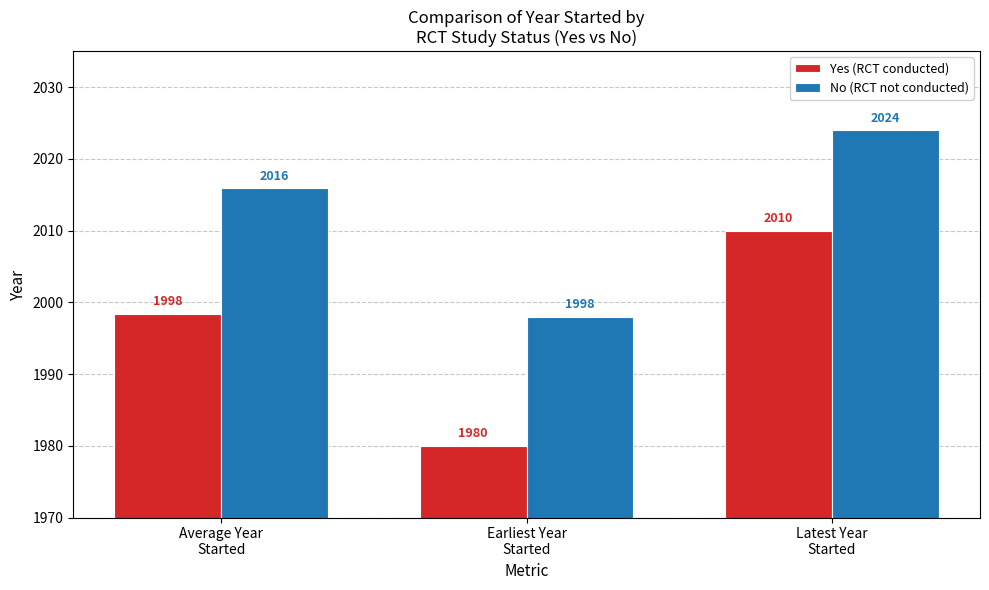

What is the minimum value for Yes (RCT conducted)?

1980.0